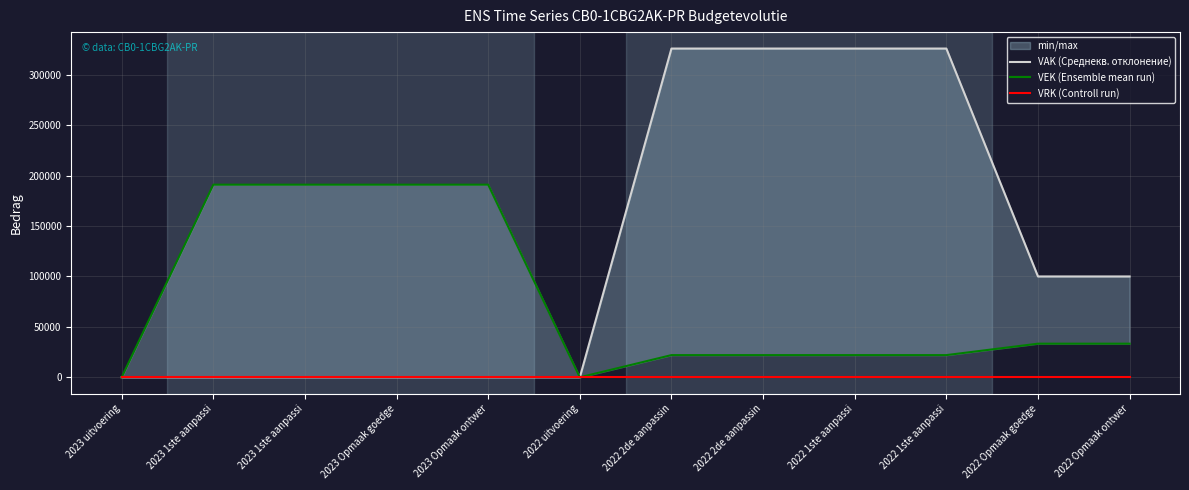

How many positive values does the VEK (Ensemble mean run) series have?

10